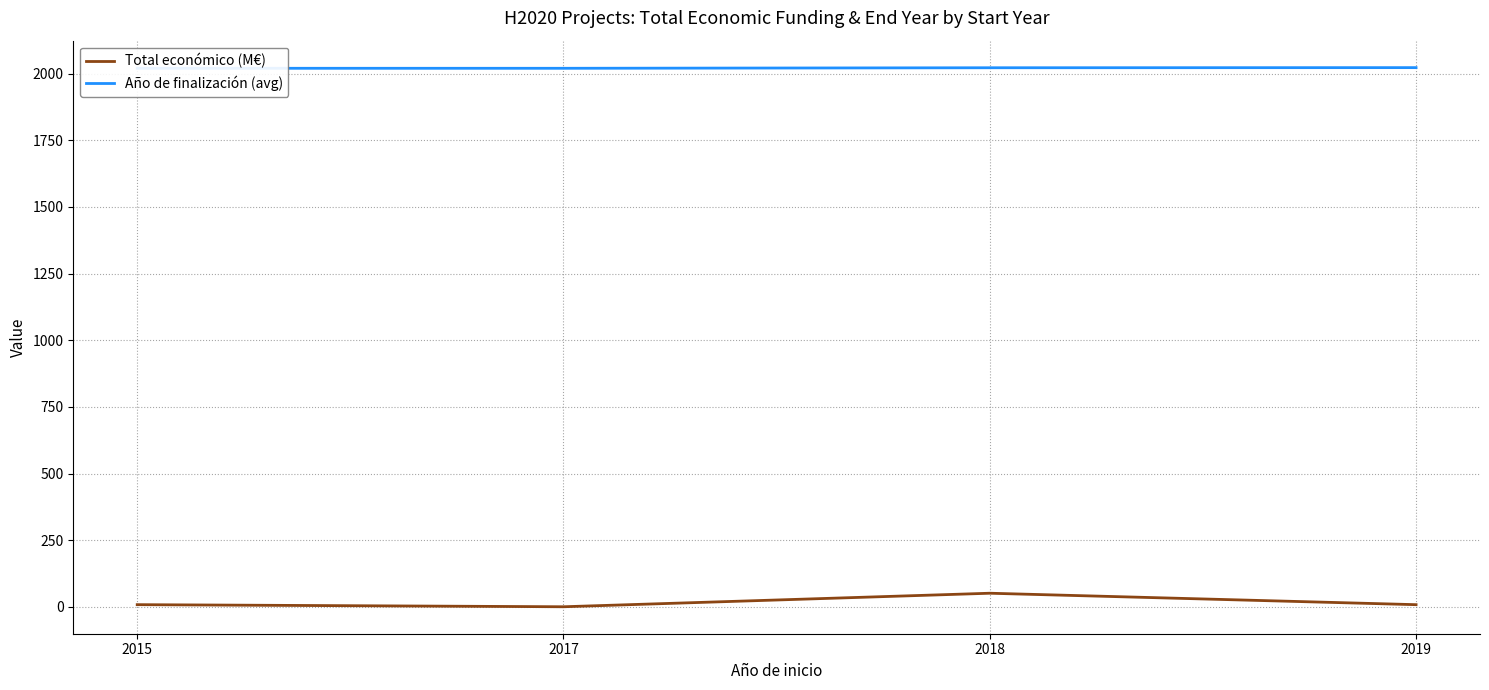

Is this an area chart (filled region under the line)?

No